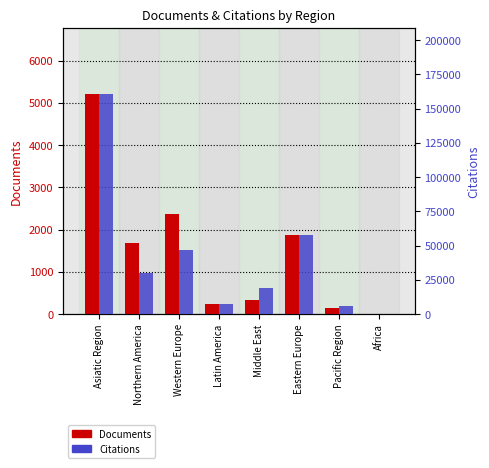

What is the label of the 7th bar from the right?

Northern America